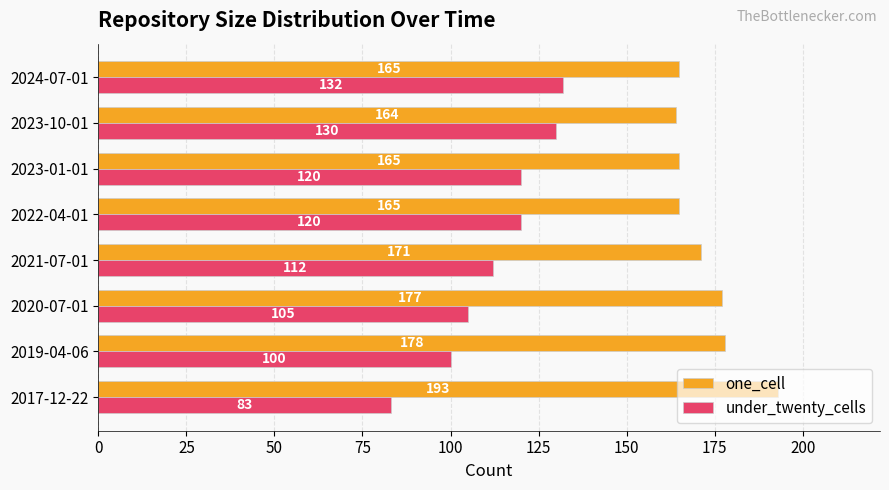

What are all the series names shown in the legend?

one_cell, under_twenty_cells